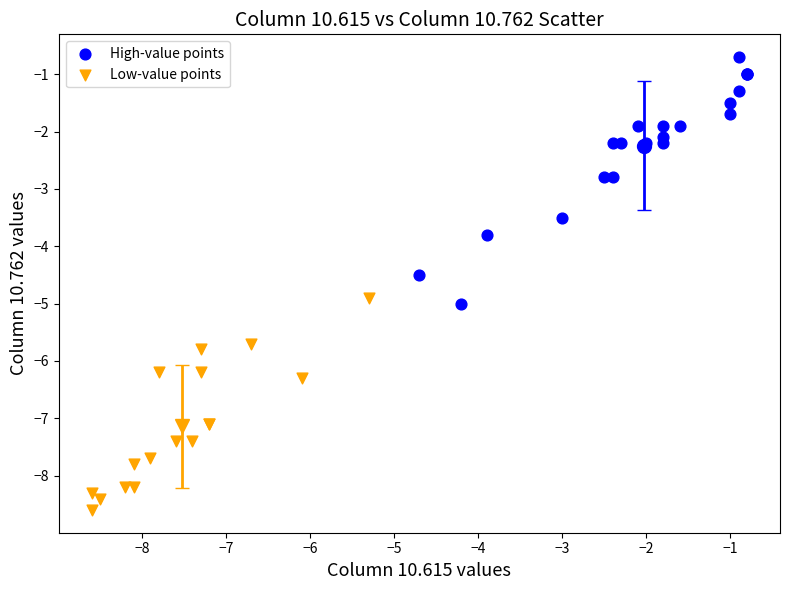

Which series has the widest spread of Y values?

High-value points